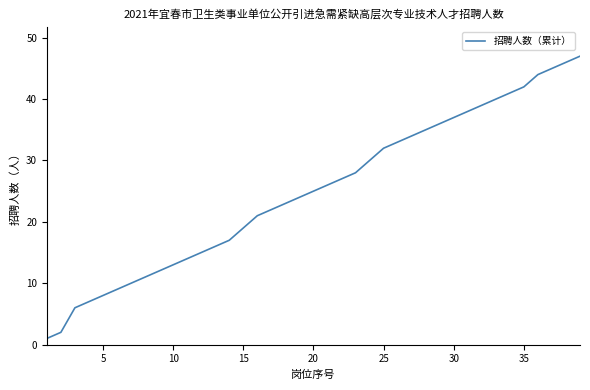

What is the sum of all values?

975